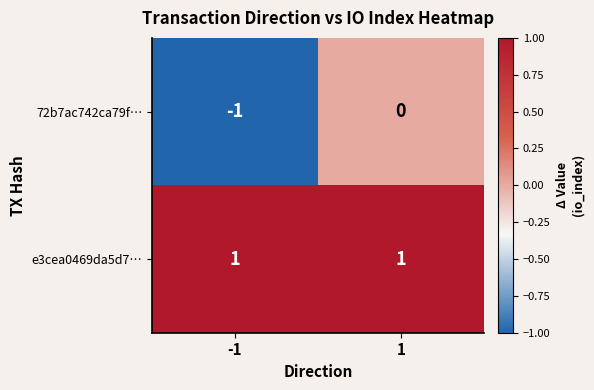

Reading left to right, list all the values displayed in this chart.

72b7ac742ca79f…: -1	0
e3cea0469da5d7…: 1	1